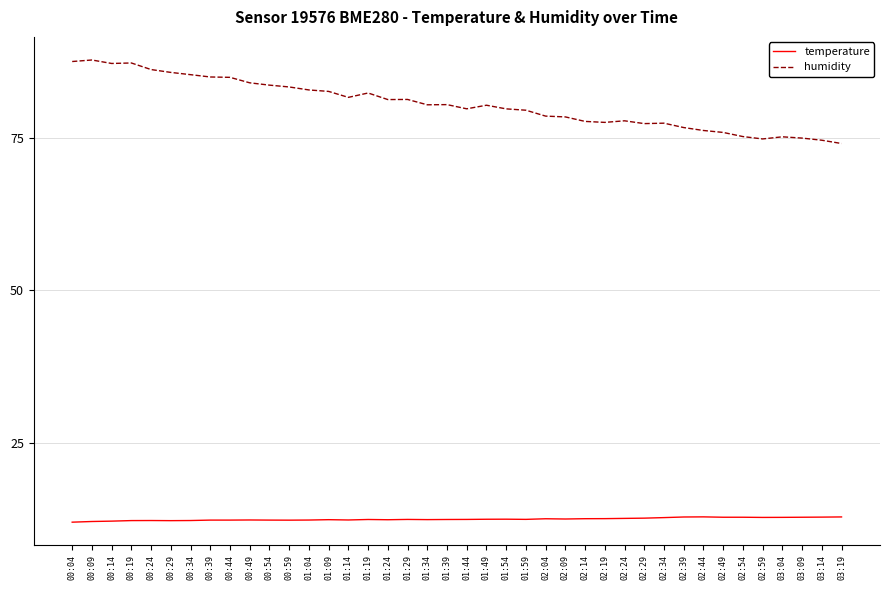

What is the smallest value displayed?

11.9